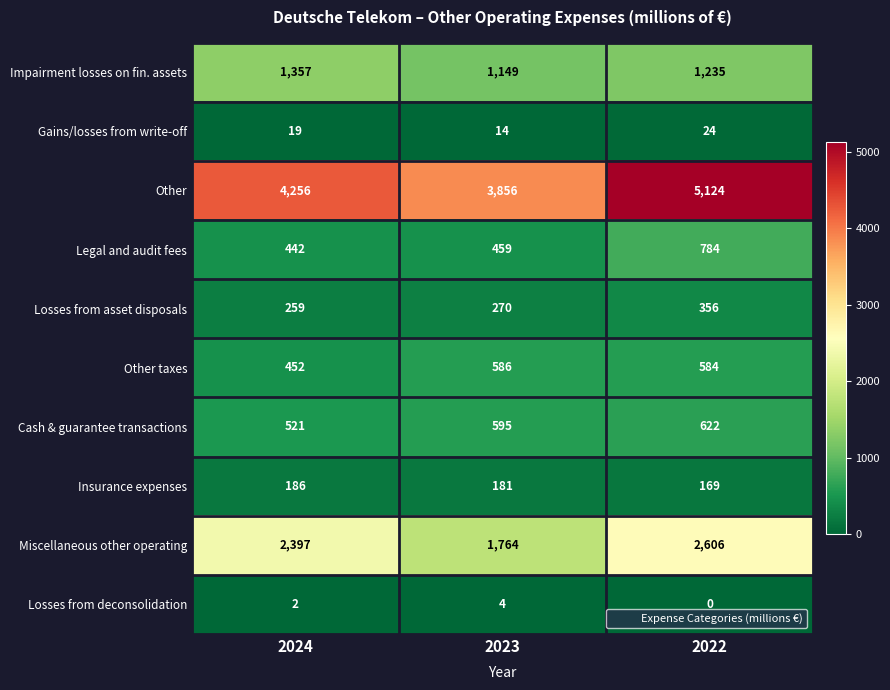

Between 2023 and 2022, which series saw the biggest shift?

Other